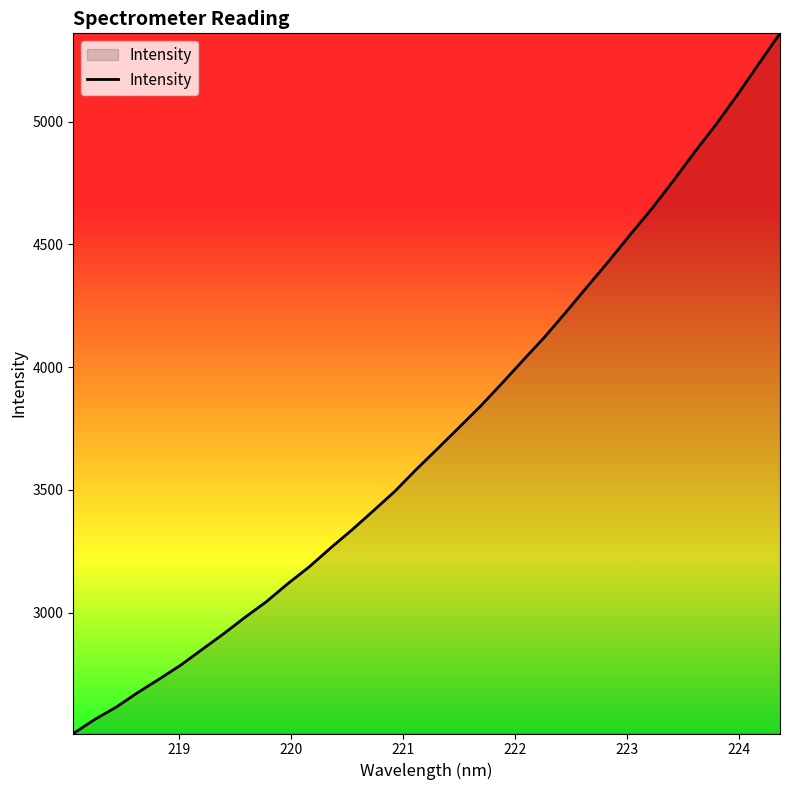

What is the average value?

3732.4